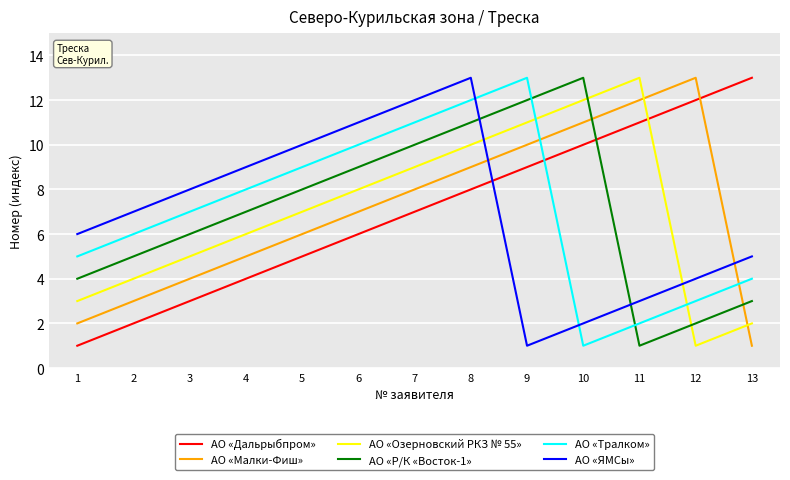

True or false: АО «ЯМСы» has a value of 1 at 11.

False